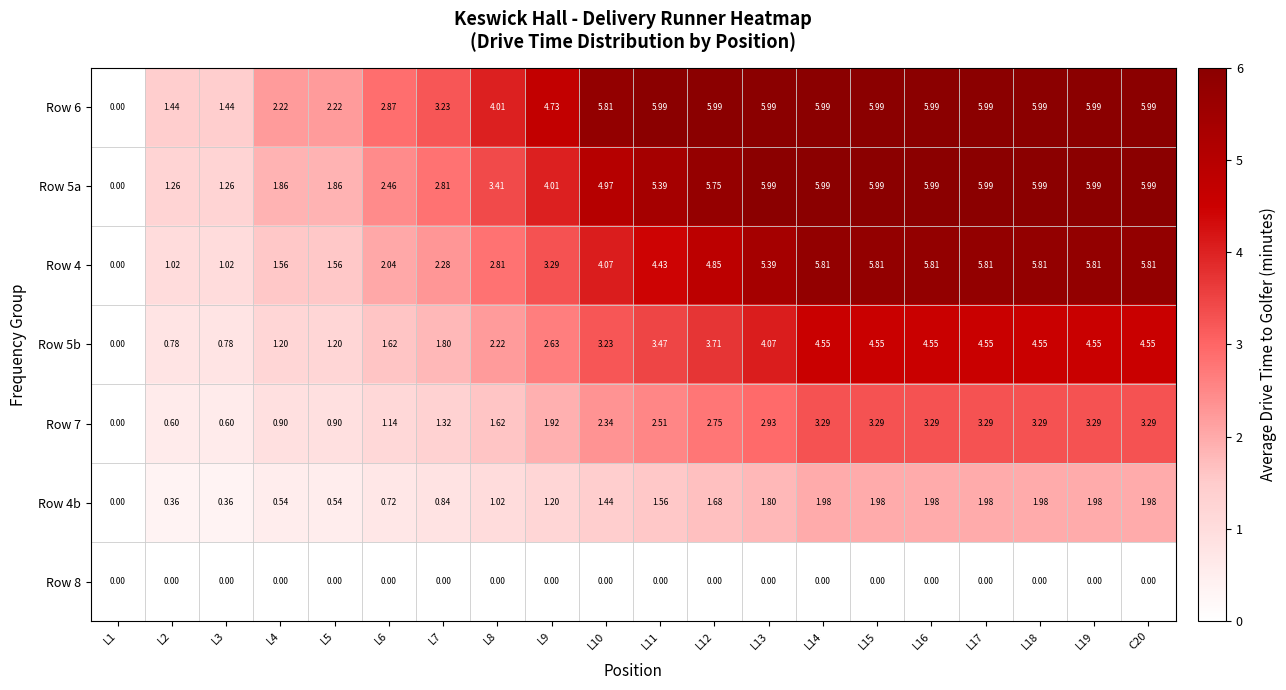

Is the value of Row 5a at L3 greater than the value of Row 7 at C20?

No